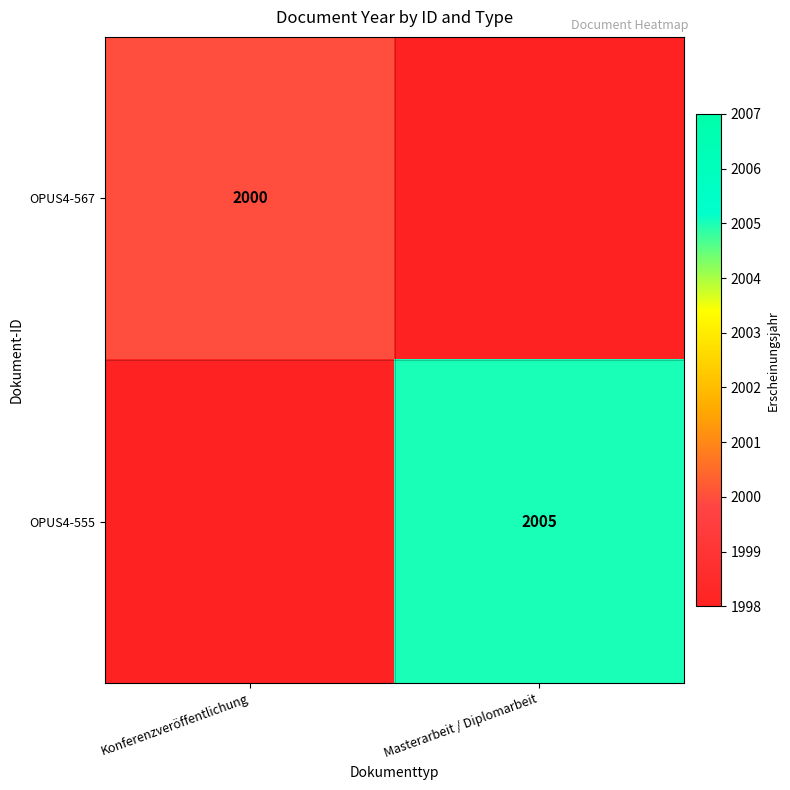

The OPUS4-567 series shows 2000 at Konferenzveröffentlichung. True or false?

True